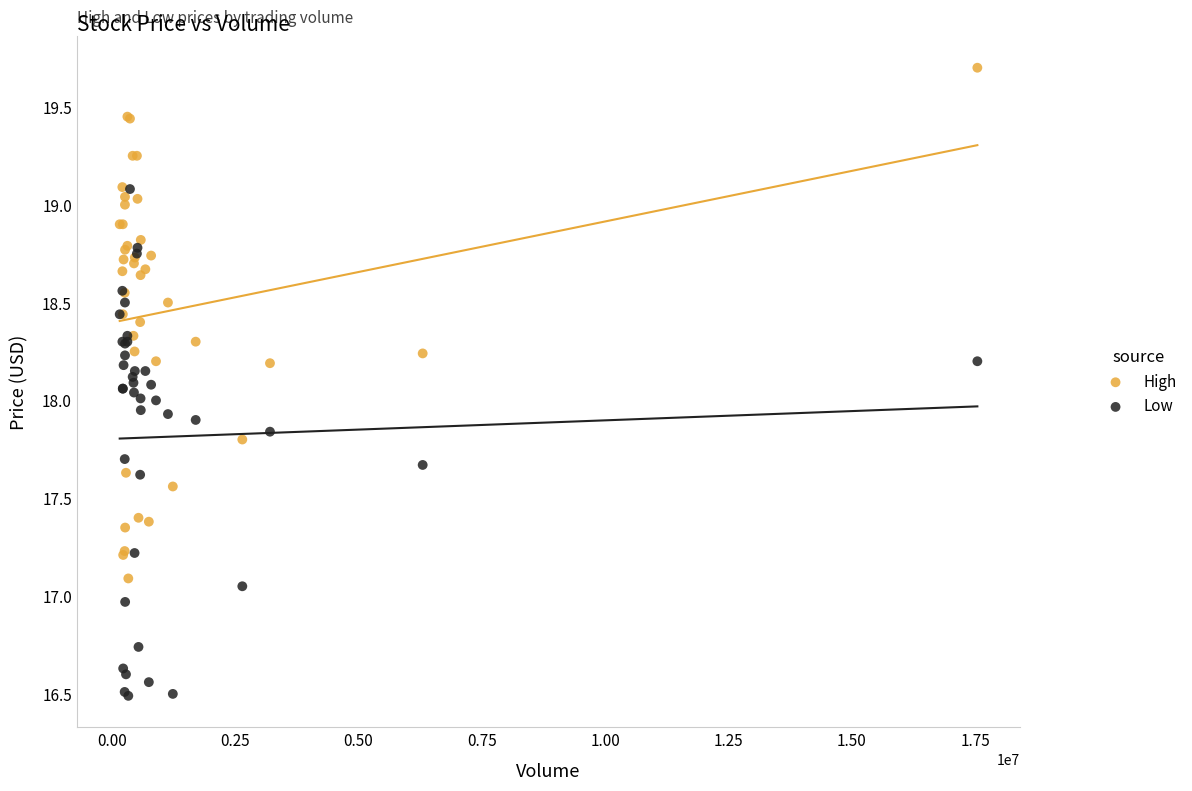

What are all the series names shown in the legend?

High, Low